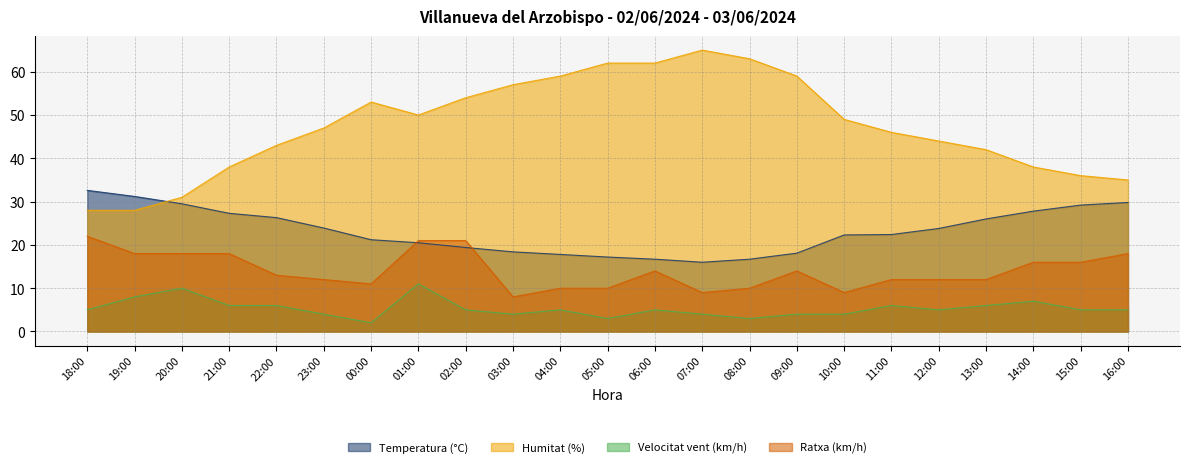

What is the label of the 8th point from the left?

01:00